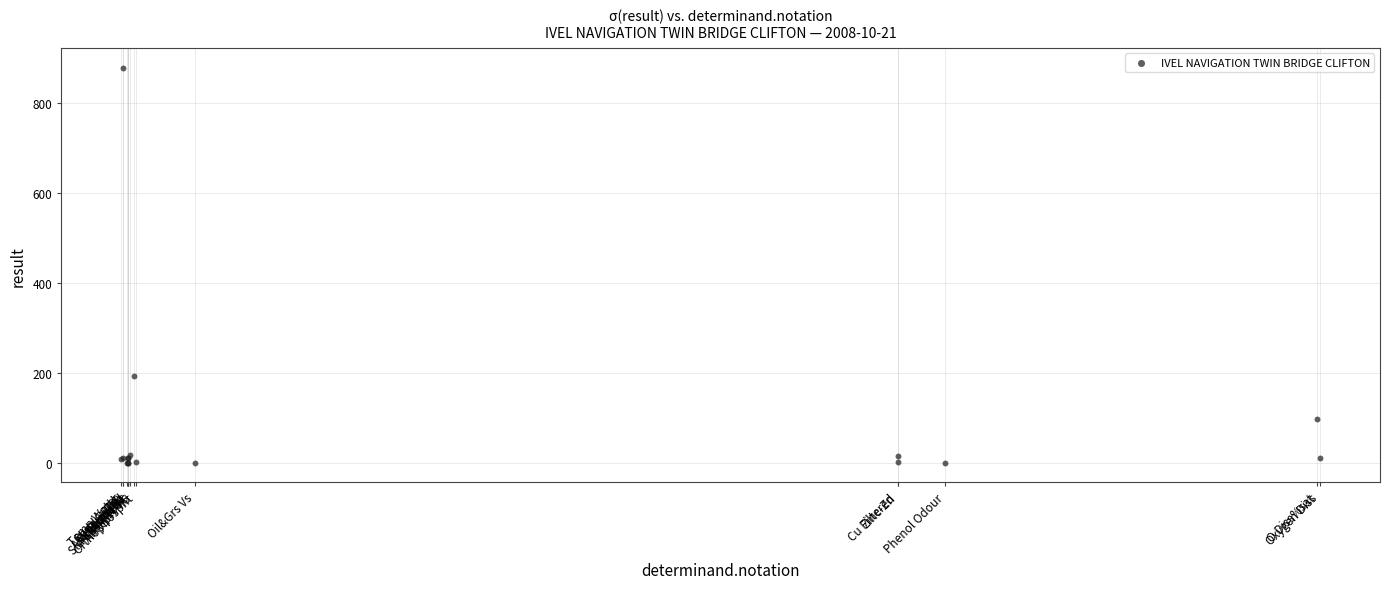

What Y value in the scatter plot is closest to 439?

193.0